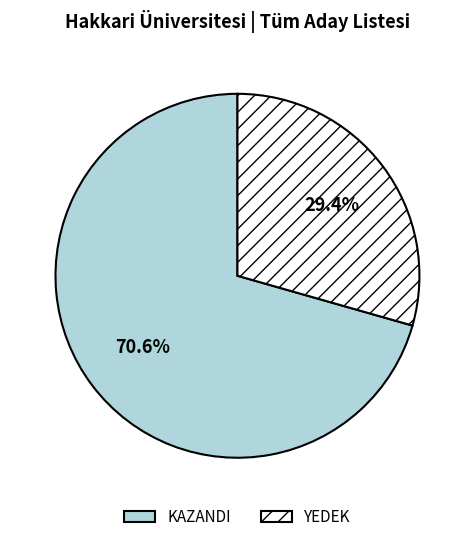

Approximately how many times larger is the value at KAZANDI compared to YEDEK?

2.4